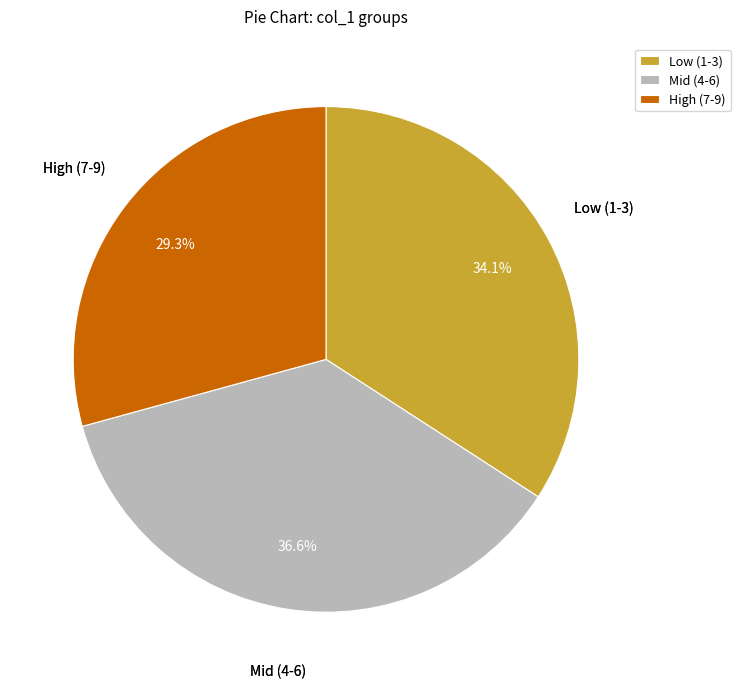

Which has a higher value, Mid (4-6) or Low (1-3)?

Mid (4-6)